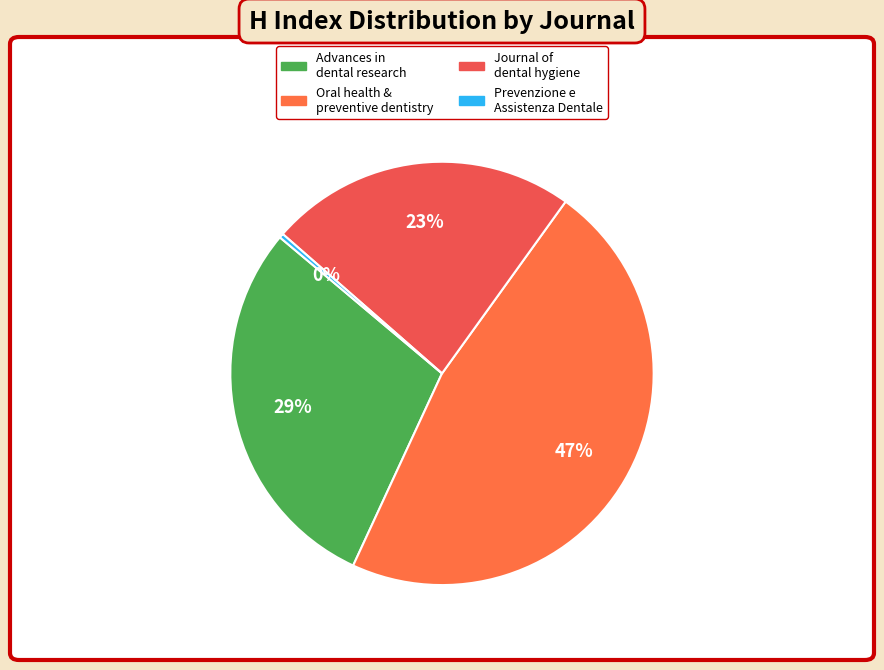

How many slices are in this pie chart?

4